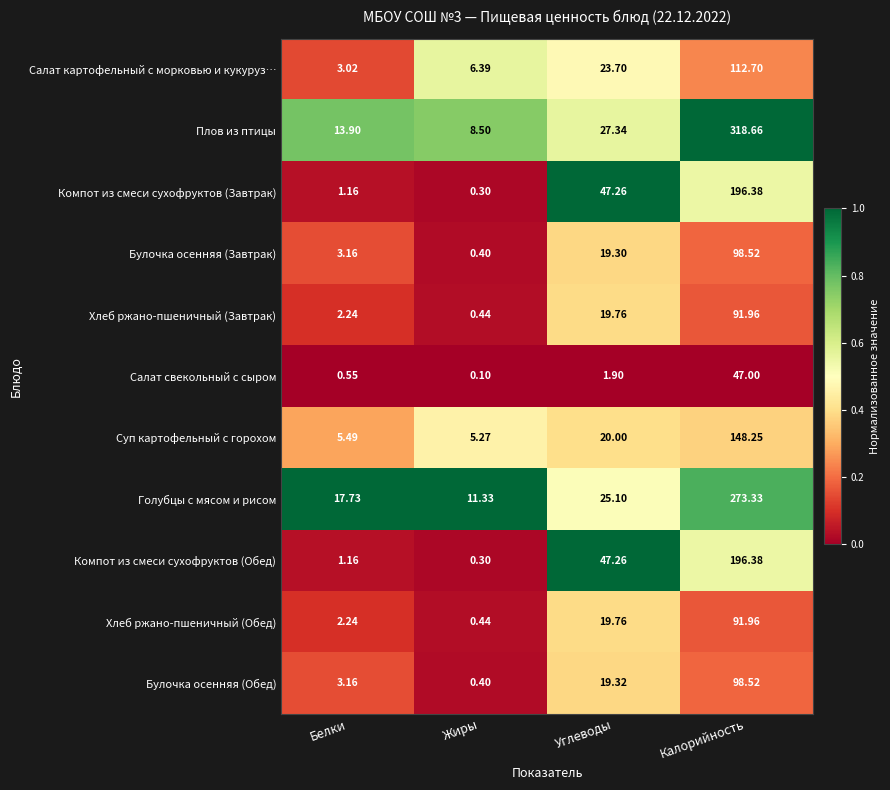

Which series has the widest spread of values?

Плов из птицы